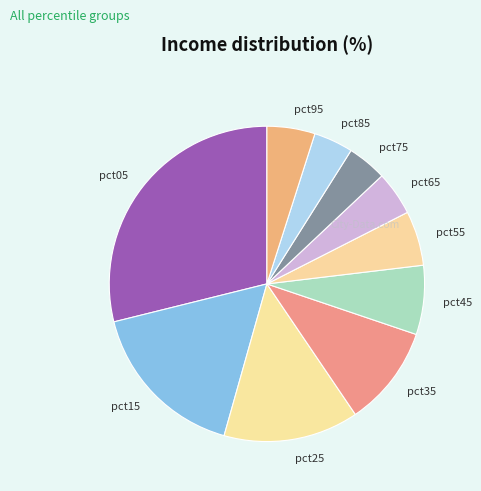

How many segments does this pie chart have?

10